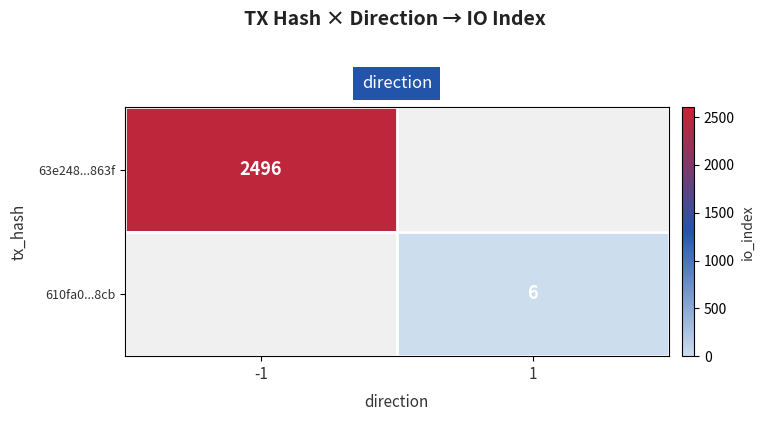

True or false: 610fa0...8cb has a value of 6 at 1.

True